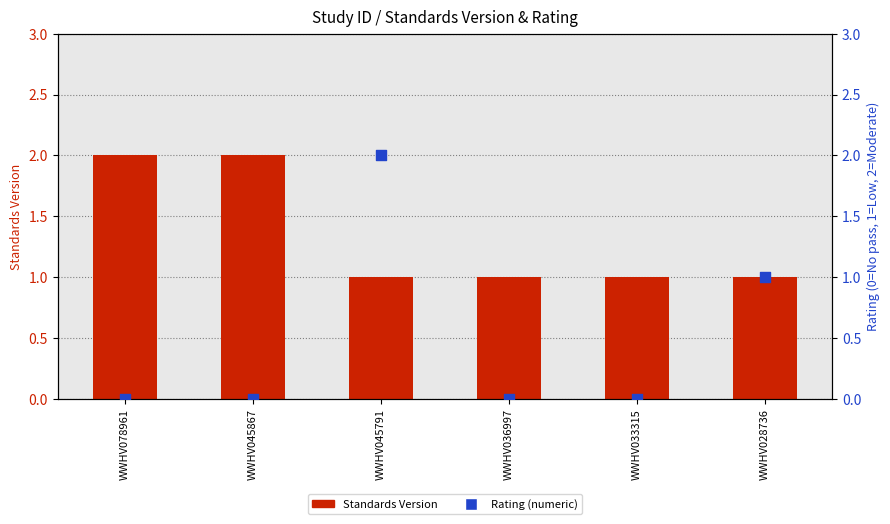

At how many categories does at least one series exceed 1?

3